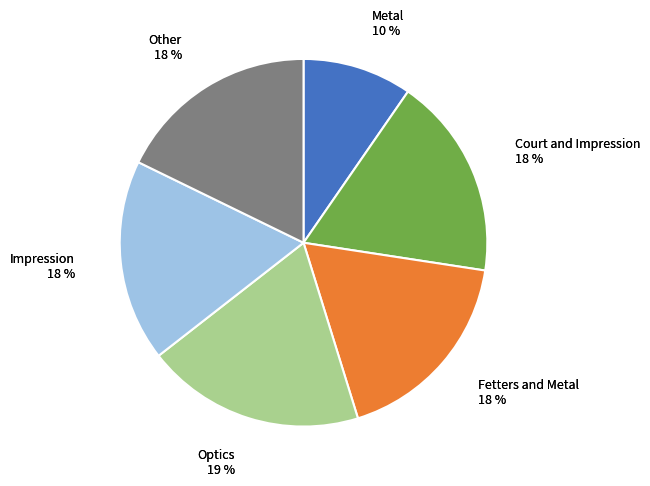

Do Metal and Other together represent more than half of the pie?

No